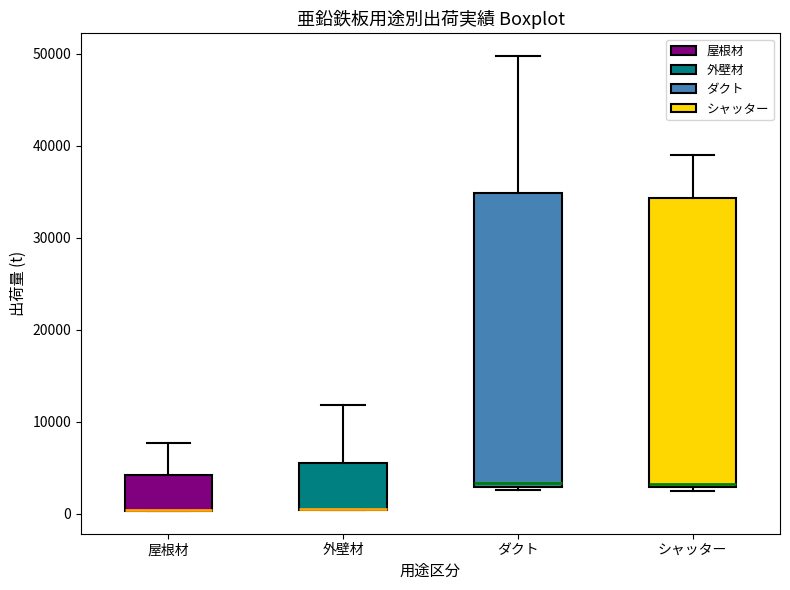

Where is the lower edge of the box for シャッター on the y-axis? The values are not printed on the chart, so give them approximately, as read against the axis.

3000